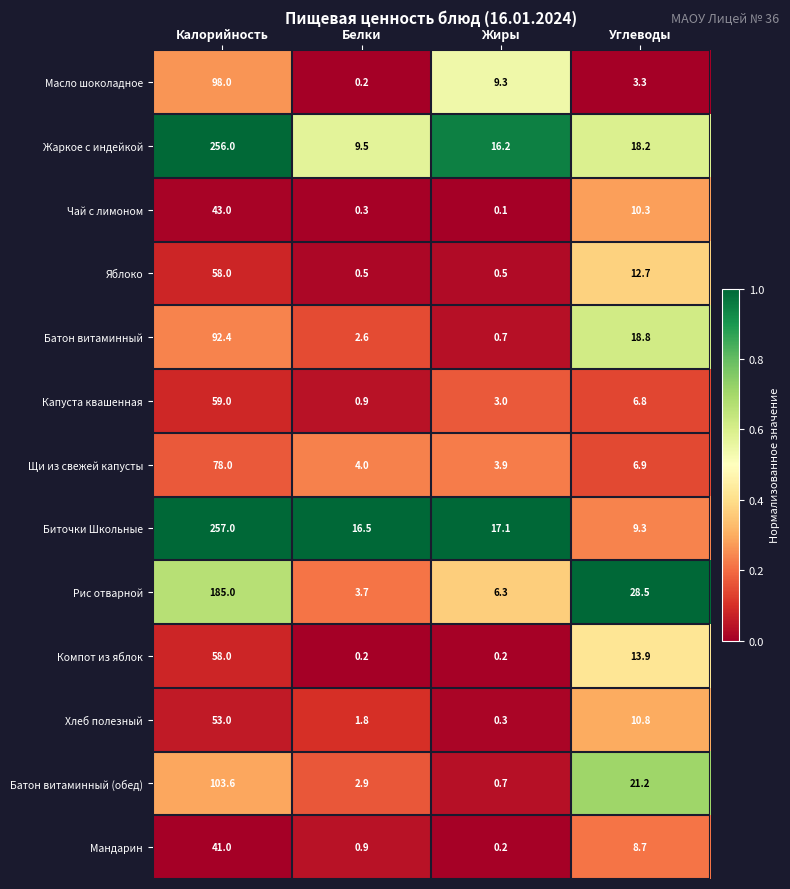

What is the difference between the maximum and minimum values in the Рис отварной series?

181.3